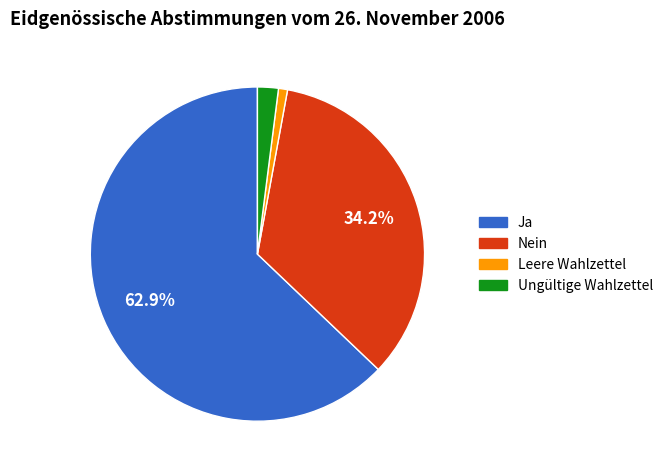

Which has a higher value, Leere Wahlzettel or Ja?

Ja